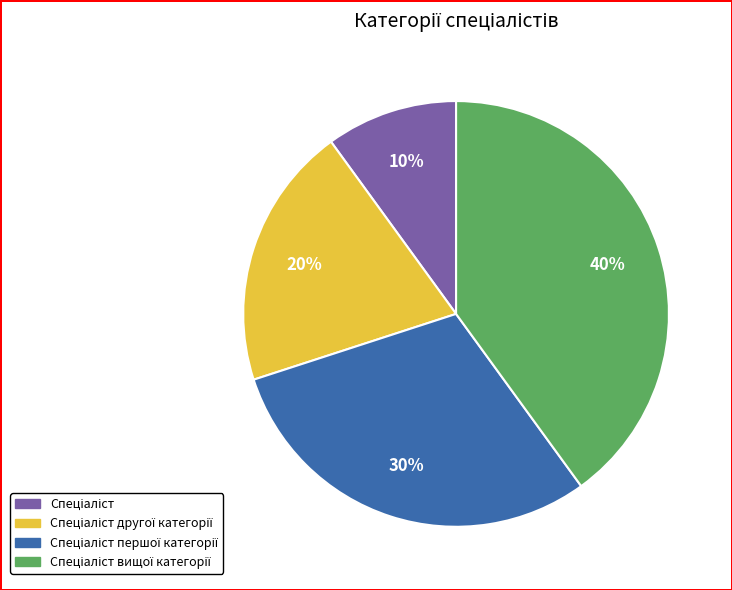

Is there a majority slice in this chart?

No